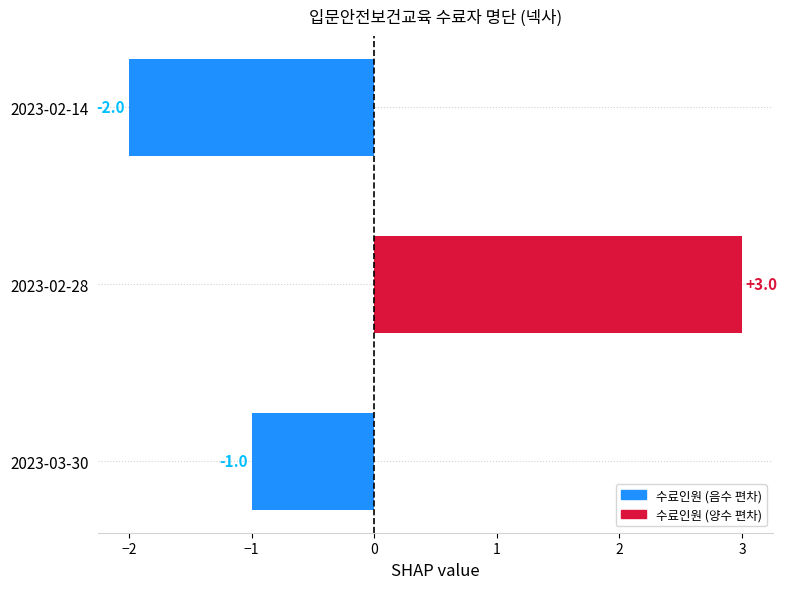

What is the label of the 1st bar from the top?

2023-02-14